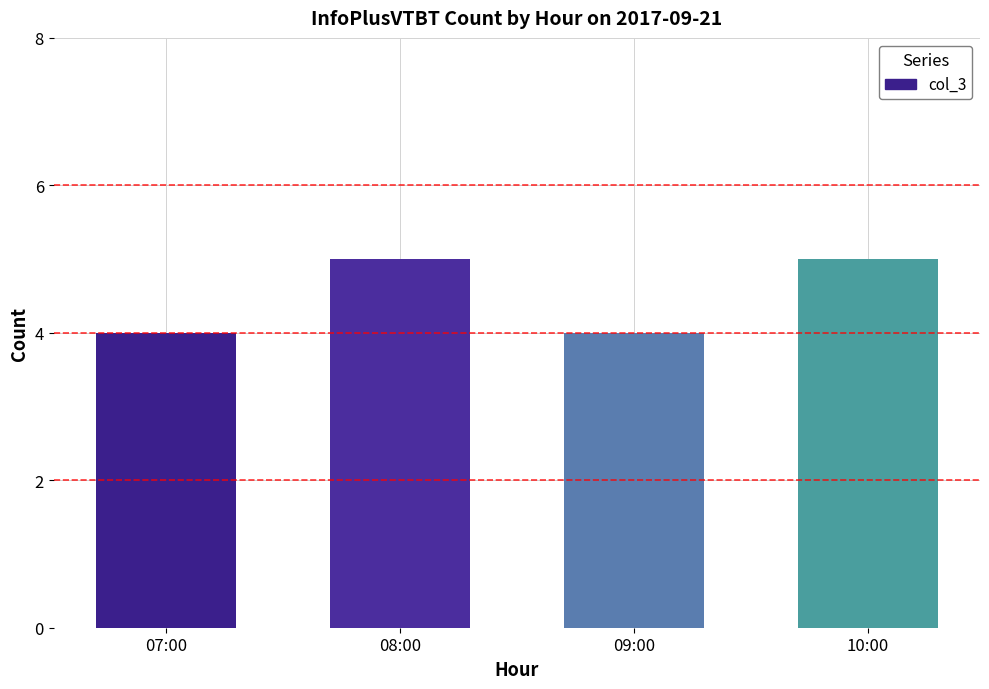

What is the greatest value displayed?

5